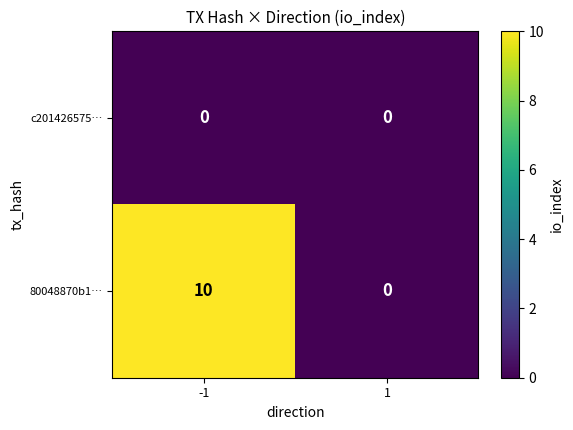

Rank the series by their average value, from lowest to highest.

c201426575…, 80048870b1…